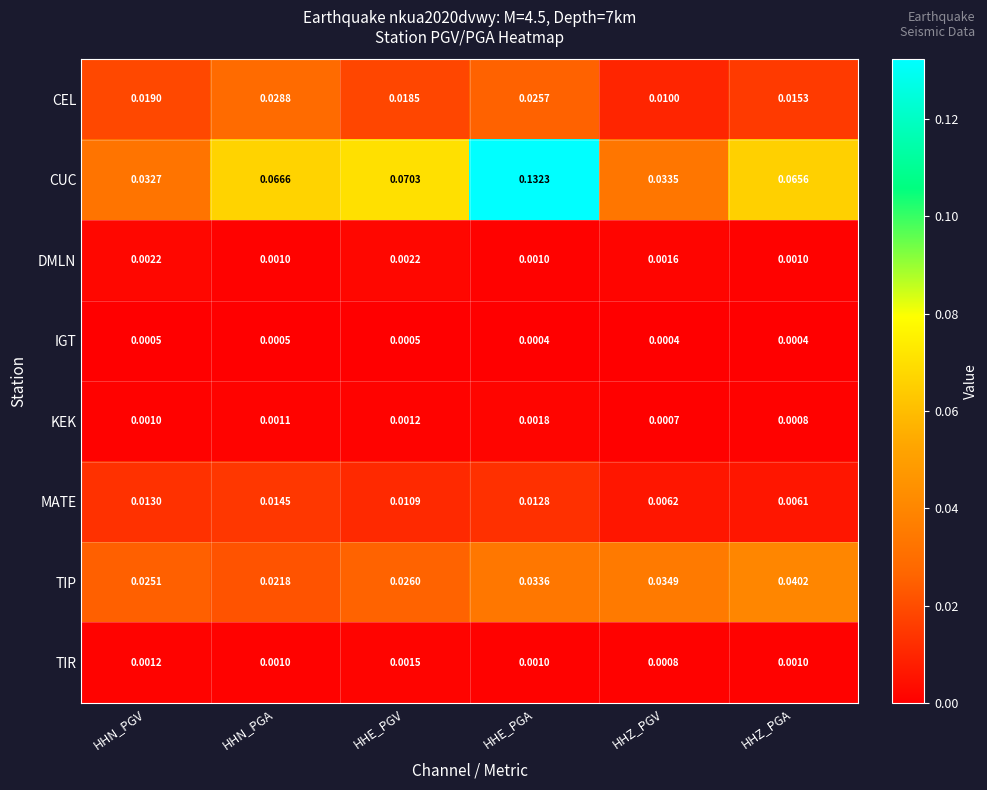

At which label does TIP reach its minimum?

HHN_PGA